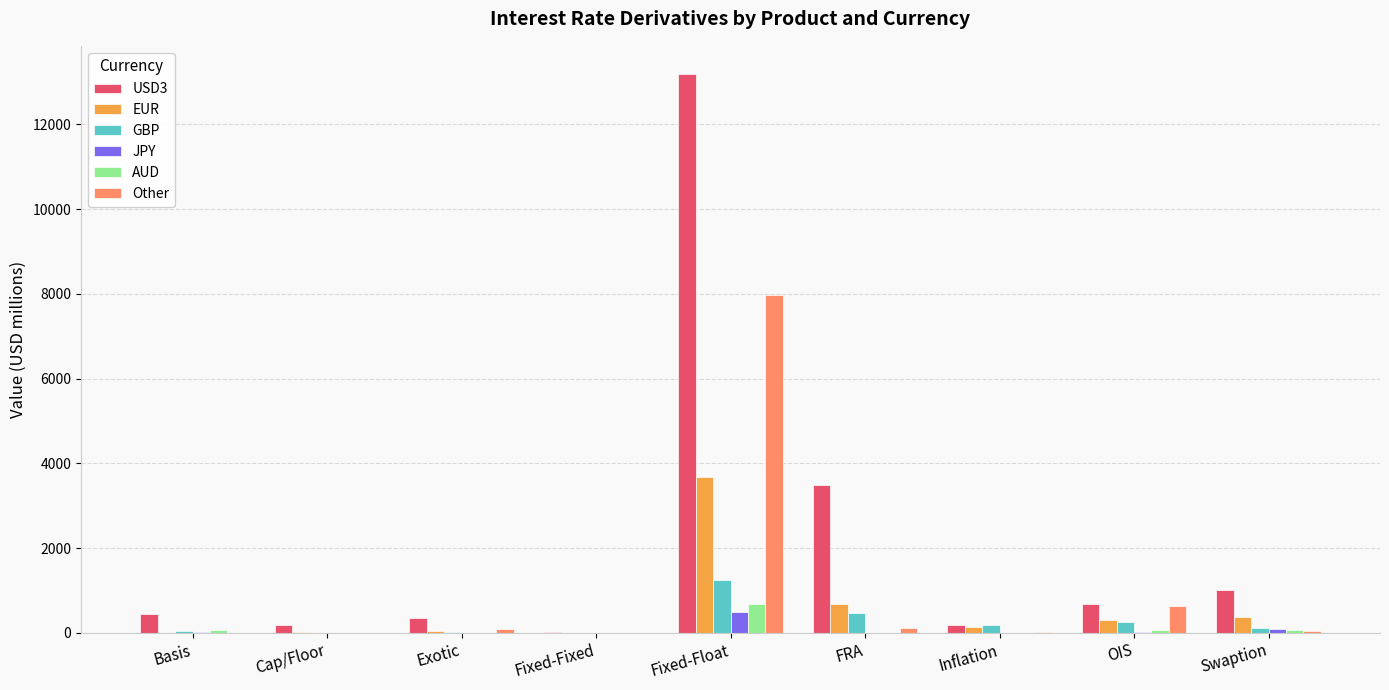

Which category has the highest value in the JPY series?

Fixed-Float